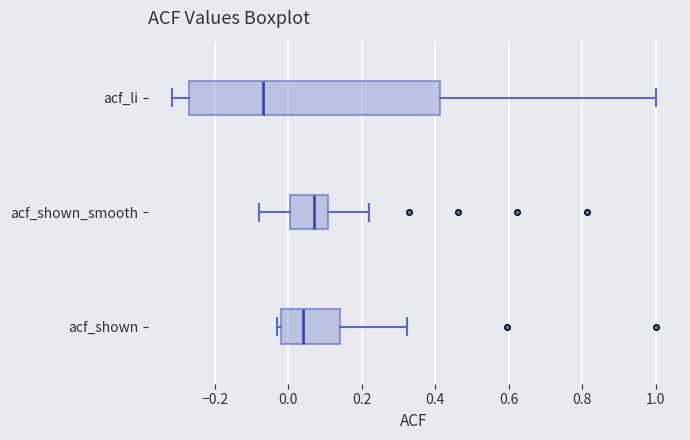

Reading bottom to top, transcribe this box plot: for each box, give where its median line is, the range the box spans, and where its two whiskers end, as read against the x-axis. The values are not printed on the chart, so give them approximately, as read against the axis.

acf_shown: median 0.04, box -0.02 to 0.14, whiskers -0.04 to 0.32
acf_shown_smooth: median 0.08, box 0.00 to 0.10, whiskers -0.08 to 0.22
acf_li: median -0.06, box -0.28 to 0.42, whiskers -0.32 to 1.00